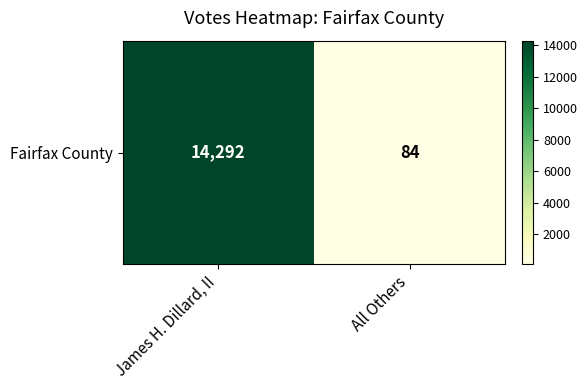

What is the maximum value shown in the chart?

14292